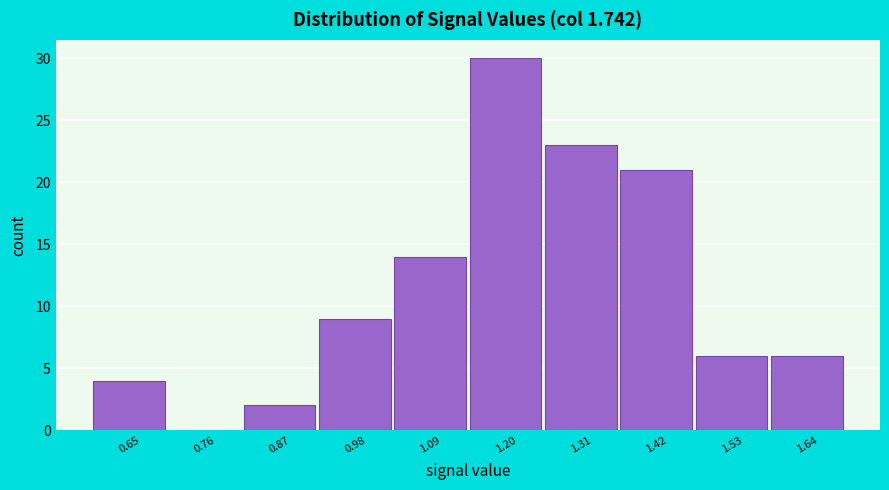

What is the height of the bar covering 1.48 to 1.59 on the x-axis? Neither the bar edges nor the heights are printed on the chart, so give them approximately, as read against the axes.

6